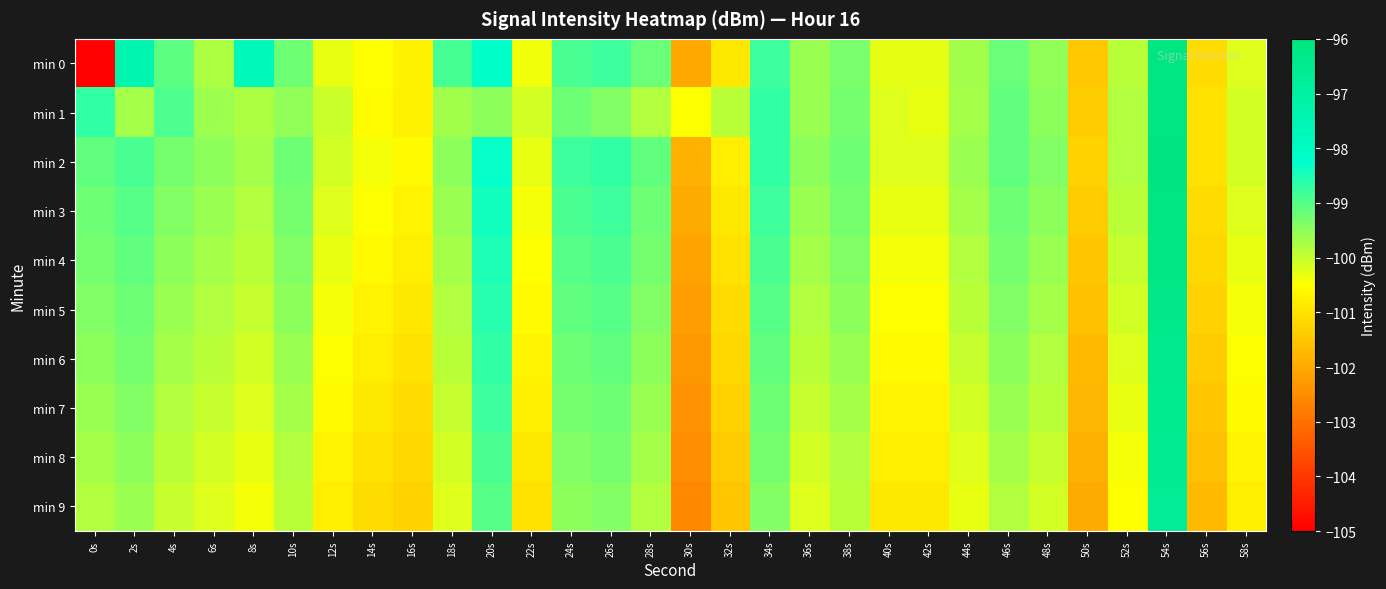

Reading right to left, list all the values displayed in this chart.

min 0: 58s=-100.2	56s=-101.1	54s=-96.1	52s=-99.9	50s=-101.5	48s=-99.5	46s=-99.2	44s=-99.7	42s=-100.3	40s=-100.3	38s=-99.3	36s=-99.6	34s=-98.8	32s=-100.9	30s=-102.0	28s=-99.2	26s=-98.8	24s=-98.9	22s=-100.4	20s=-98.2	18s=-98.9	16s=-100.7	14s=-100.5	12s=-100.3	10s=-99.2	8s=-97.8	6s=-99.8	4s=-99.1	2s=-97.5	0s=-105.0
min 1: 58s=-100.1	56s=-101.0	54s=-96.1	52s=-99.8	50s=-101.4	48s=-99.5	46s=-99.1	44s=-99.7	42s=-100.3	40s=-100.2	38s=-99.3	36s=-99.6	34s=-98.7	32s=-99.9	30s=-100.5	28s=-99.8	26s=-99.4	24s=-99.2	22s=-100.1	20s=-99.5	18s=-99.7	16s=-100.7	14s=-100.5	12s=-100.0	10s=-99.5	8s=-99.8	6s=-99.6	4s=-99.0	2s=-99.7	0s=-98.7
min 2: 58s=-100.1	56s=-101.0	54s=-96.0	52s=-99.8	50s=-101.3	48s=-99.4	46s=-99.1	44s=-99.6	42s=-100.2	40s=-100.2	38s=-99.2	36s=-99.5	34s=-98.7	32s=-100.8	30s=-101.9	28s=-99.1	26s=-98.7	24s=-98.8	22s=-100.3	20s=-98.3	18s=-99.5	16s=-100.6	14s=-100.4	12s=-100.1	10s=-99.2	8s=-99.7	6s=-99.5	4s=-99.3	2s=-98.9	0s=-99.1
min 3: 58s=-100.2	56s=-101.1	54s=-96.1	52s=-99.9	50s=-101.4	48s=-99.5	46s=-99.2	44s=-99.7	42s=-100.3	40s=-100.3	38s=-99.3	36s=-99.6	34s=-98.8	32s=-100.9	30s=-102.0	28s=-99.2	26s=-98.8	24s=-98.9	22s=-100.4	20s=-98.4	18s=-99.6	16s=-100.7	14s=-100.5	12s=-100.2	10s=-99.3	8s=-99.8	6s=-99.6	4s=-99.4	2s=-99.0	0s=-99.2
min 4: 58s=-100.3	56s=-101.2	54s=-96.2	52s=-100.0	50s=-101.5	48s=-99.6	46s=-99.3	44s=-99.8	42s=-100.4	40s=-100.4	38s=-99.4	36s=-99.7	34s=-98.9	32s=-101.0	30s=-102.1	28s=-99.3	26s=-98.9	24s=-99.0	22s=-100.5	20s=-98.5	18s=-99.7	16s=-100.8	14s=-100.6	12s=-100.3	10s=-99.4	8s=-99.9	6s=-99.7	4s=-99.5	2s=-99.1	0s=-99.3
min 5: 58s=-100.4	56s=-101.3	54s=-96.3	52s=-100.1	50s=-101.6	48s=-99.7	46s=-99.4	44s=-99.9	42s=-100.5	40s=-100.5	38s=-99.5	36s=-99.8	34s=-99.0	32s=-101.1	30s=-102.2	28s=-99.4	26s=-99.0	24s=-99.1	22s=-100.6	20s=-98.6	18s=-99.8	16s=-100.9	14s=-100.7	12s=-100.4	10s=-99.5	8s=-100.0	6s=-99.8	4s=-99.6	2s=-99.2	0s=-99.4
min 6: 58s=-100.5	56s=-101.4	54s=-96.4	52s=-100.2	50s=-101.7	48s=-99.8	46s=-99.5	44s=-100.0	42s=-100.6	40s=-100.6	38s=-99.6	36s=-99.9	34s=-99.1	32s=-101.2	30s=-102.3	28s=-99.5	26s=-99.1	24s=-99.2	22s=-100.7	20s=-98.7	18s=-99.9	16s=-101.0	14s=-100.8	12s=-100.5	10s=-99.6	8s=-100.1	6s=-99.9	4s=-99.7	2s=-99.3	0s=-99.5
min 7: 58s=-100.6	56s=-101.5	54s=-96.5	52s=-100.3	50s=-101.8	48s=-99.9	46s=-99.6	44s=-100.1	42s=-100.7	40s=-100.7	38s=-99.7	36s=-100.0	34s=-99.2	32s=-101.3	30s=-102.4	28s=-99.6	26s=-99.2	24s=-99.3	22s=-100.8	20s=-98.8	18s=-100.0	16s=-101.1	14s=-100.9	12s=-100.6	10s=-99.7	8s=-100.2	6s=-100.0	4s=-99.8	2s=-99.4	0s=-99.6
min 8: 58s=-100.7	56s=-101.6	54s=-96.6	52s=-100.4	50s=-101.9	48s=-100.0	46s=-99.7	44s=-100.2	42s=-100.8	40s=-100.8	38s=-99.8	36s=-100.1	34s=-99.3	32s=-101.4	30s=-102.5	28s=-99.7	26s=-99.3	24s=-99.4	22s=-100.9	20s=-98.9	18s=-100.1	16s=-101.2	14s=-101.0	12s=-100.7	10s=-99.8	8s=-100.3	6s=-100.1	4s=-99.9	2s=-99.5	0s=-99.7
min 9: 58s=-100.8	56s=-101.7	54s=-96.7	52s=-100.5	50s=-102.0	48s=-100.1	46s=-99.8	44s=-100.3	42s=-100.9	40s=-100.9	38s=-99.9	36s=-100.2	34s=-99.4	32s=-101.5	30s=-102.6	28s=-99.8	26s=-99.4	24s=-99.5	22s=-101.0	20s=-99.0	18s=-100.2	16s=-101.3	14s=-101.1	12s=-100.8	10s=-99.9	8s=-100.4	6s=-100.2	4s=-100.0	2s=-99.6	0s=-99.8